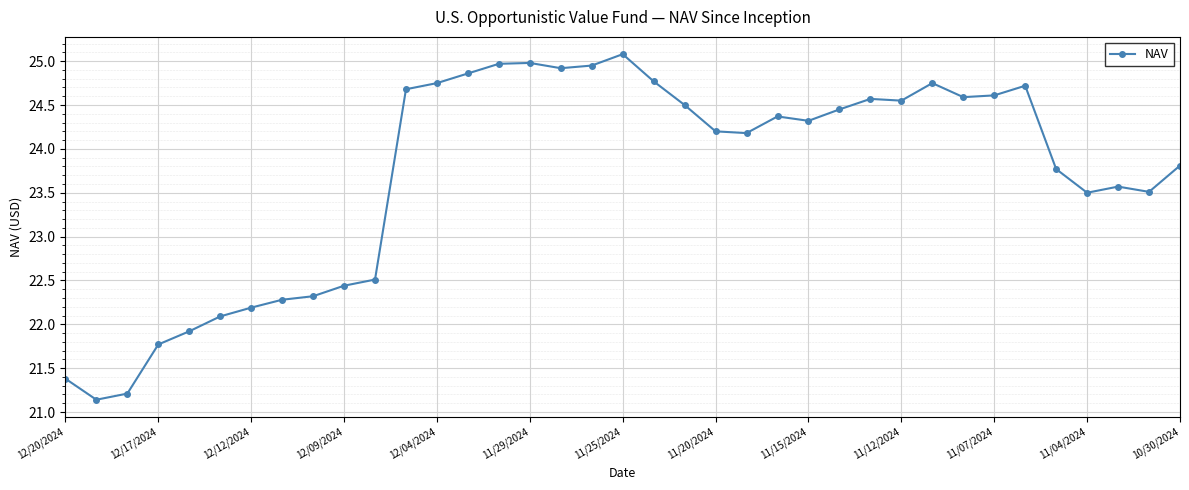

What is the average value?

23.7